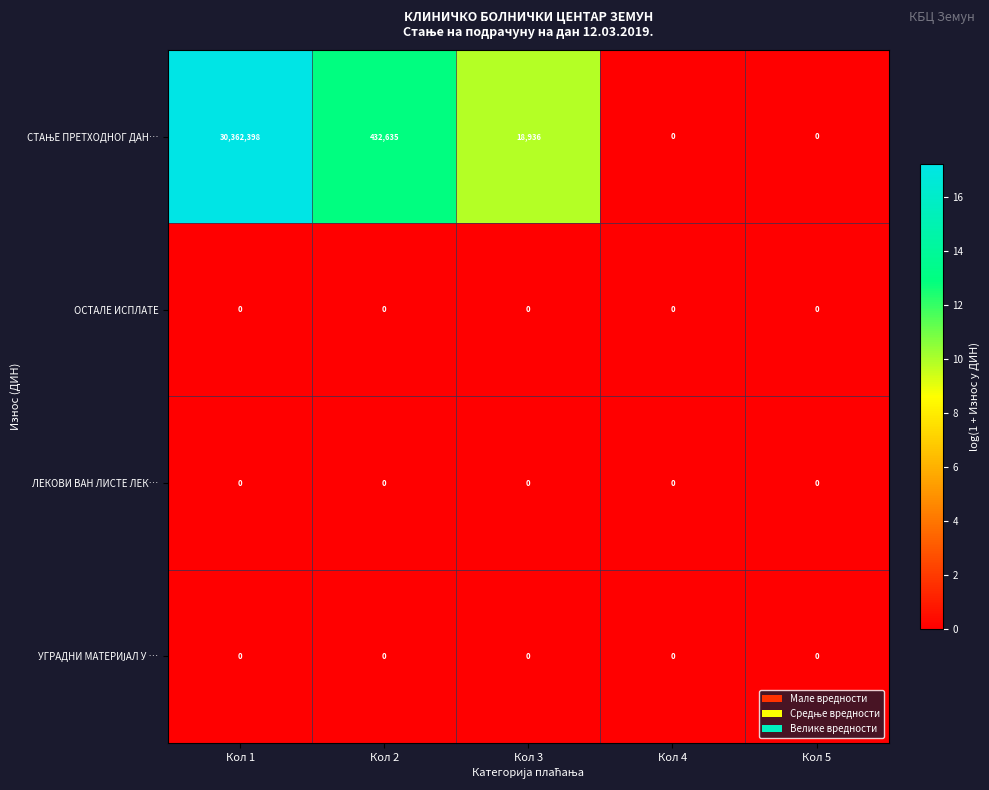

How many categories are shown in the chart?

5